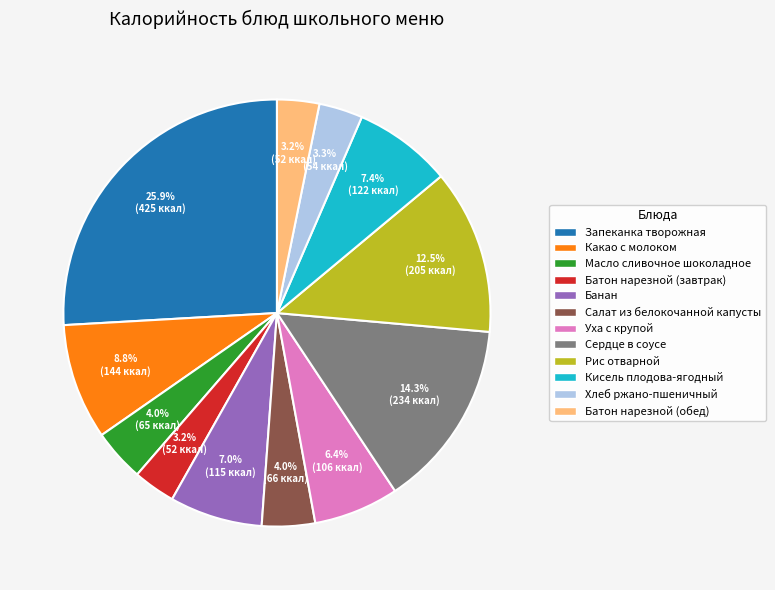

What is the total percentage of Масло сливочное шоколадное and Хлеб ржано-пшеничный?

7.3%